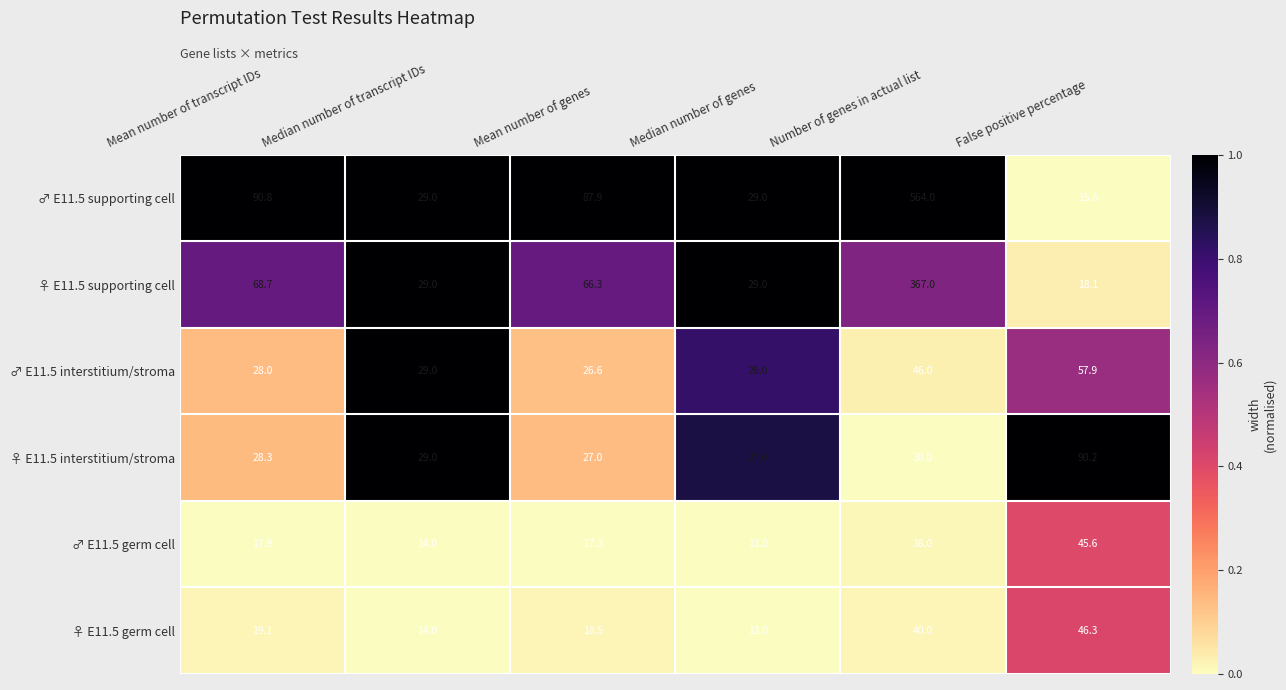

At which category does the chart reach its minimum across all series?

Median number of genes